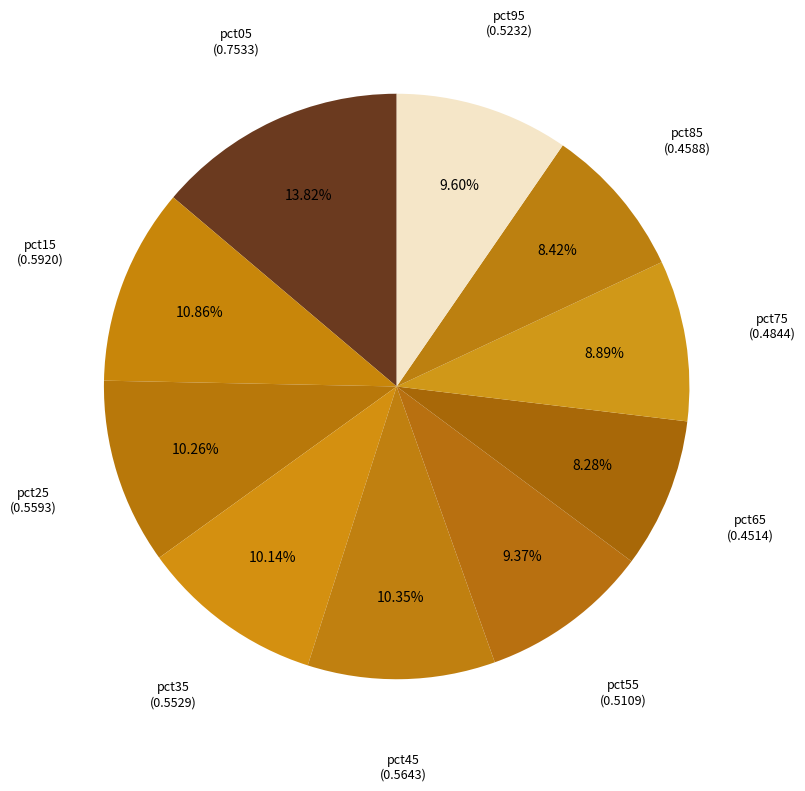

Count the number of slices in the pie.

10